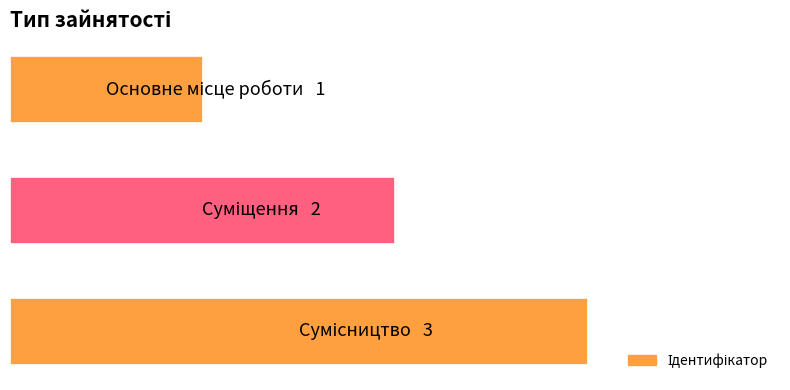

How many values are between 1 and 3?

3